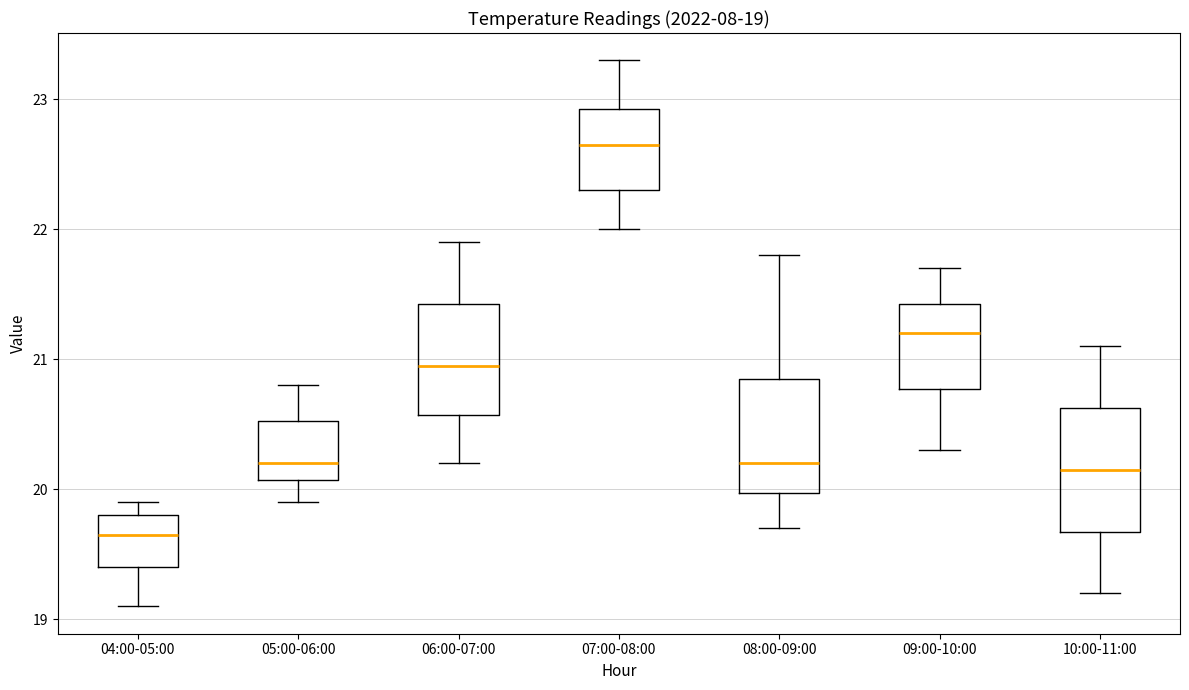

Which box has the lowest median line?

04:00-05:00